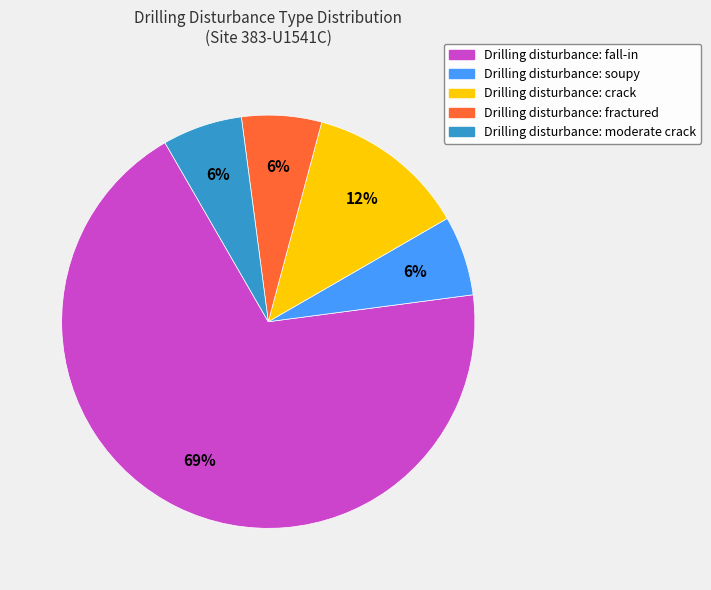

Is there any slice that represents more than half of the pie?

Yes